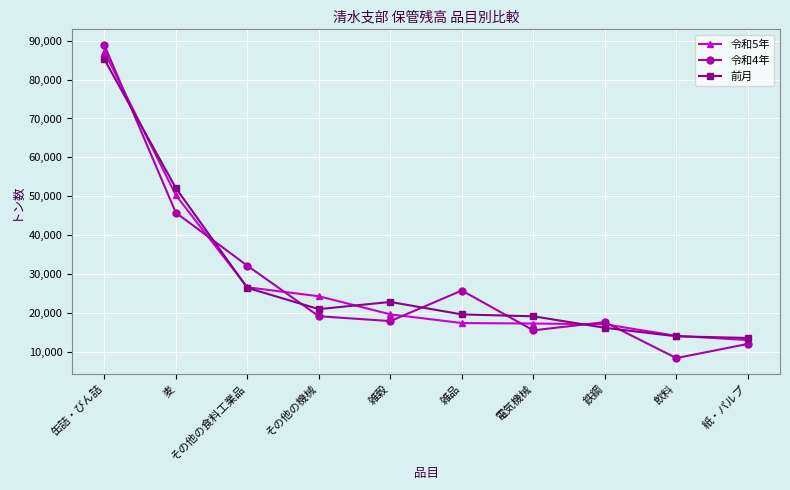

What is the difference between the maximum and minimum values in the 前月 series?

71653